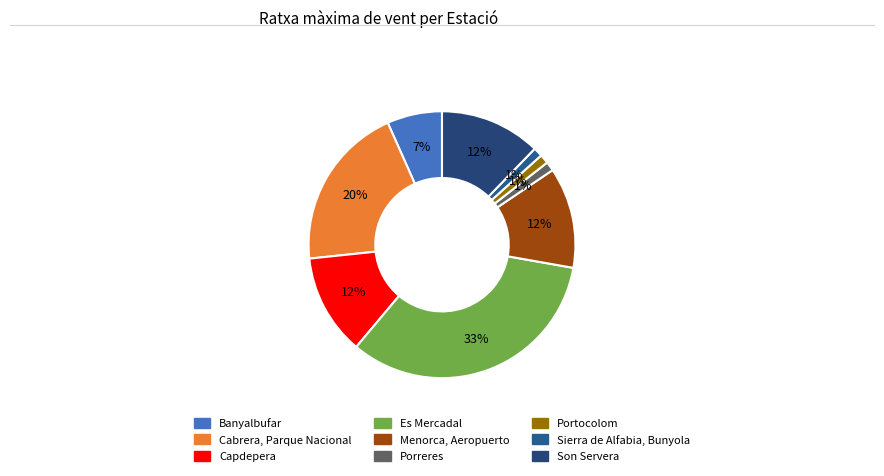

Does Capdepera represent more than half of the total?

No